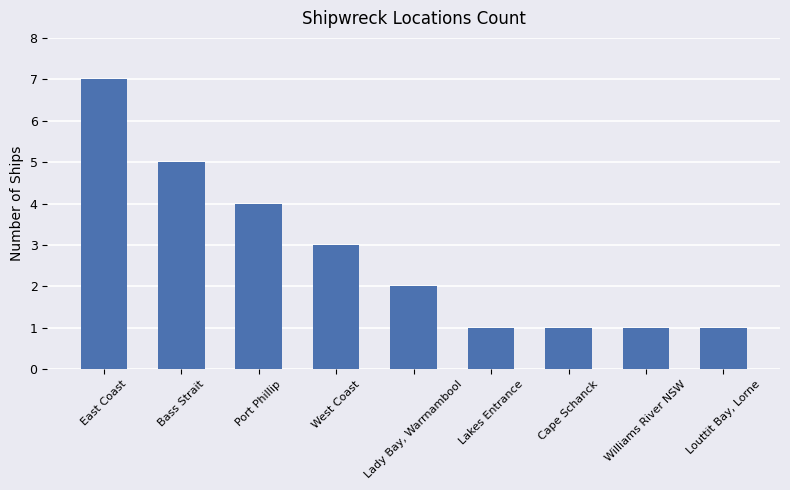

Count the values in the range 1 to 4.

7